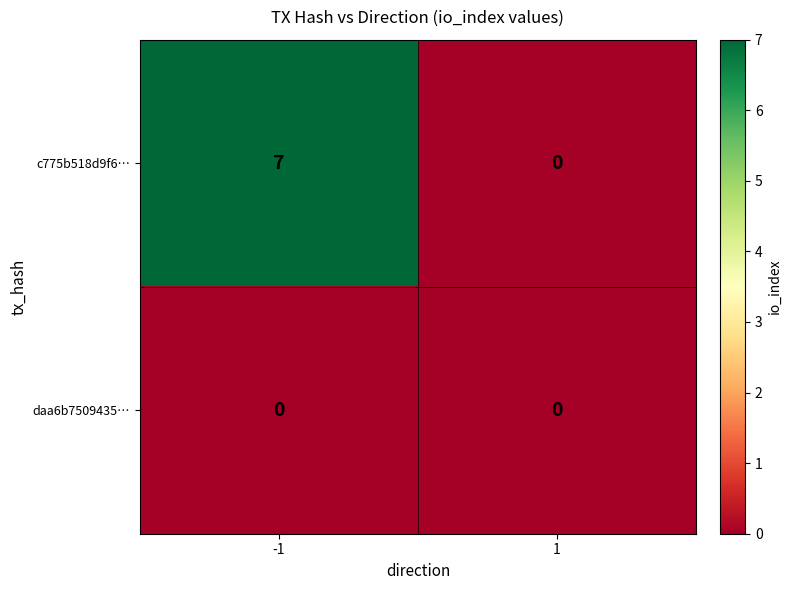

Reading right to left, extract all data points from this chart.

c775b518d9f6…: 0	7
daa6b7509435…: 0	0